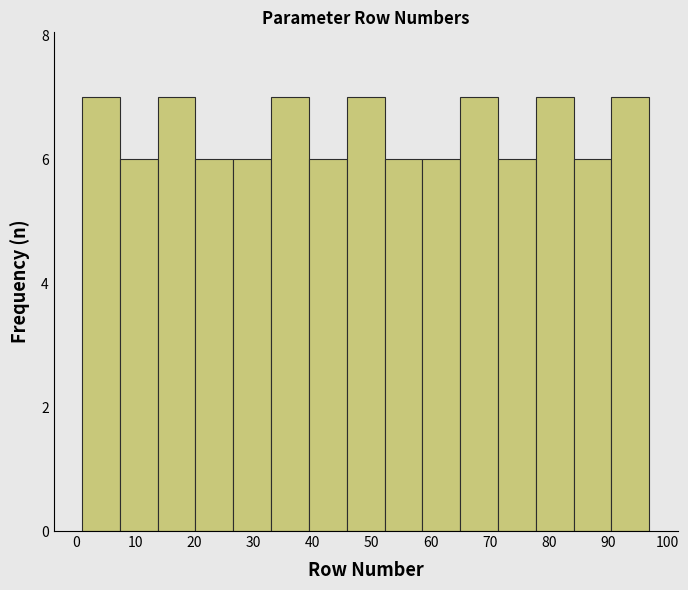

Reading left to right, transcribe this chart: for each bar, give the range it covers on the x-axis and its height. Neither the bar edges nor the heights are printed on the chart, so give them approximately, as read against the axes.

1.0 to 7.4: 7
7.4 to 13.8: 6
13.8 to 20.2: 7
20.2 to 26.6: 6
26.6 to 33.0: 6
33.0 to 39.4: 7
39.4 to 45.8: 6
45.8 to 52.2: 7
52.2 to 58.6: 6
58.6 to 65.0: 6
65.0 to 71.4: 7
71.4 to 77.8: 6
77.8 to 84.2: 7
84.2 to 90.6: 6
90.6 to 97.0: 7